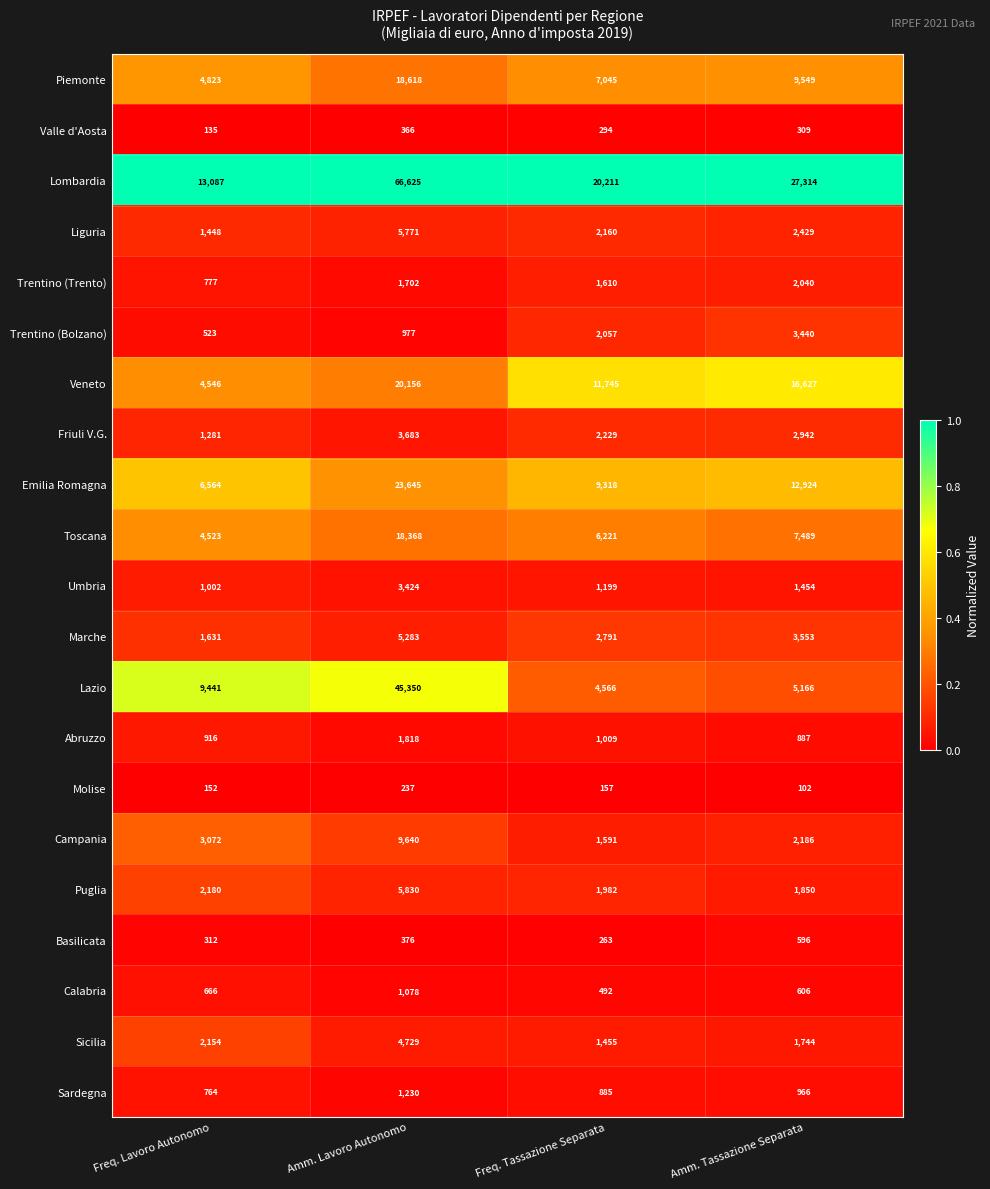

What is the minimum value for Marche?

1631